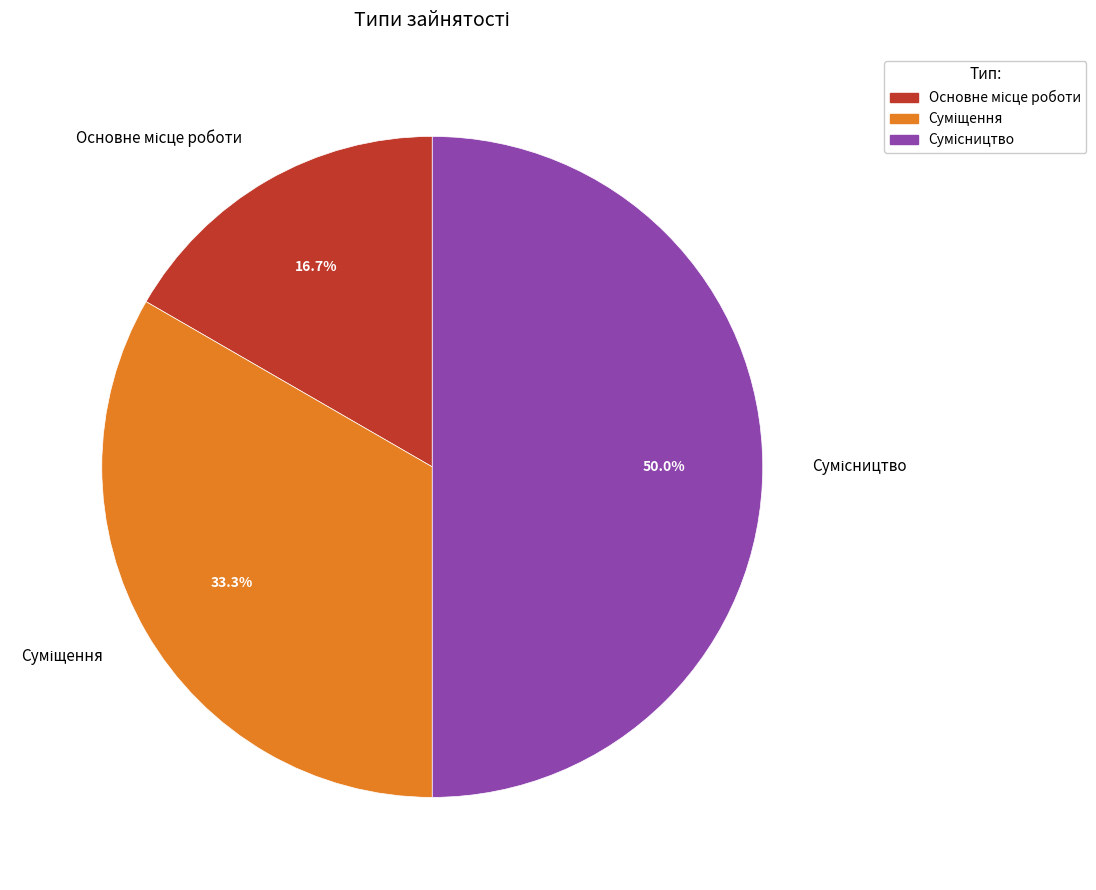

Is it true that Основне місце роботи is 17% of the pie?

True